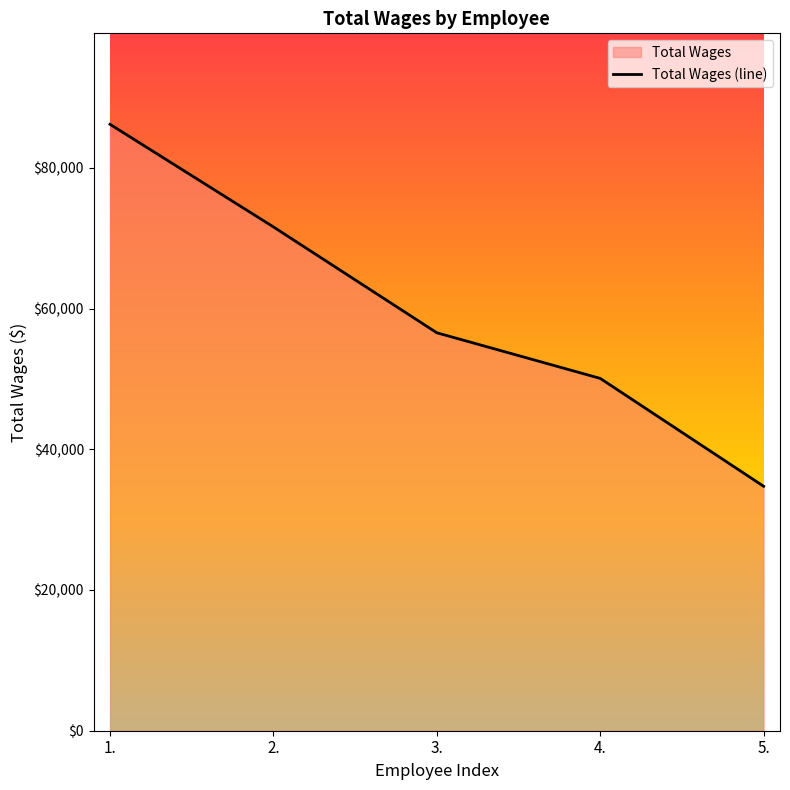

Reading right to left, extract all data points from this chart.

34740	50074	56558	71606	86190